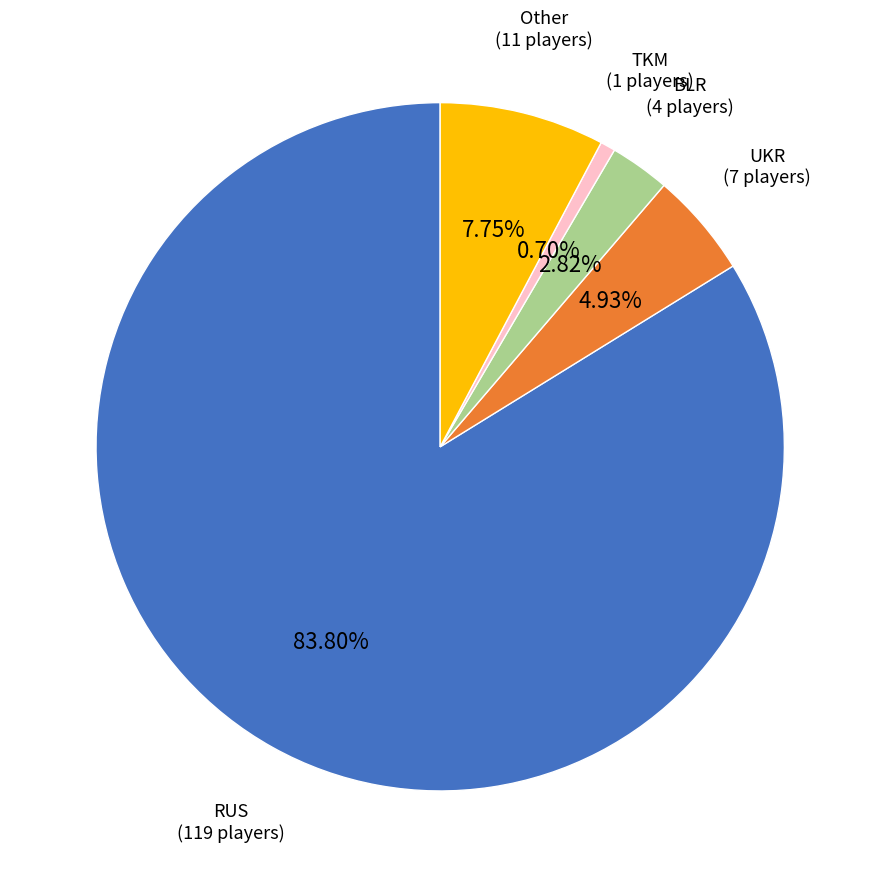

True or false: TKM accounts for 1% of the total.

True